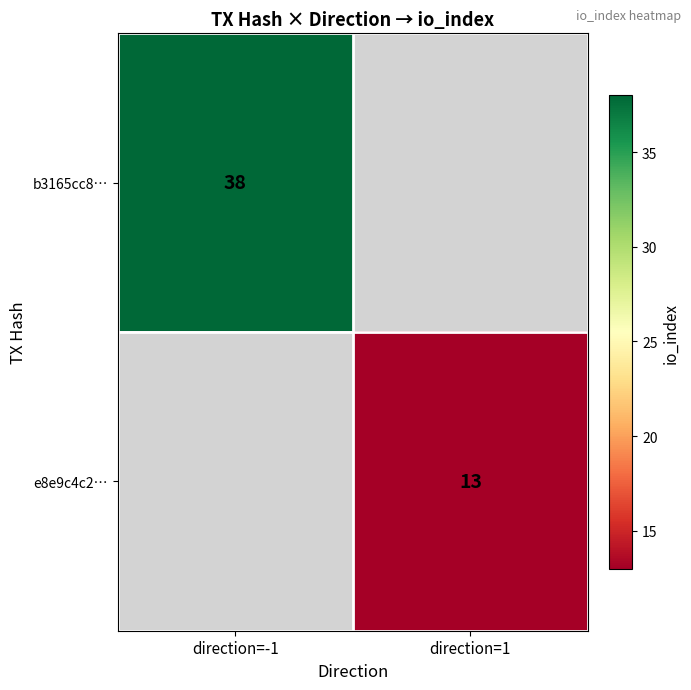

True or false: b3165cc8… has a value of 10 at direction=-1.

False